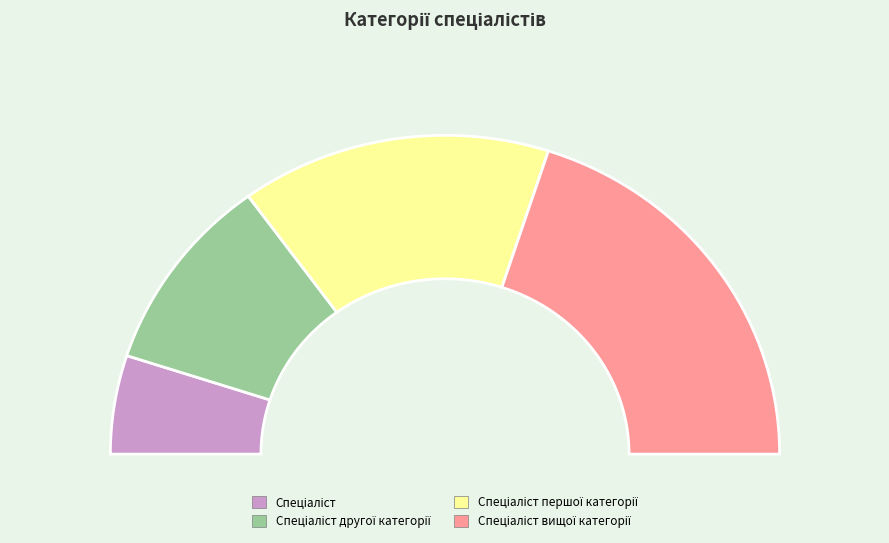

What is the change in value from Спеціаліст to Спеціаліст вищої категорії?

+3